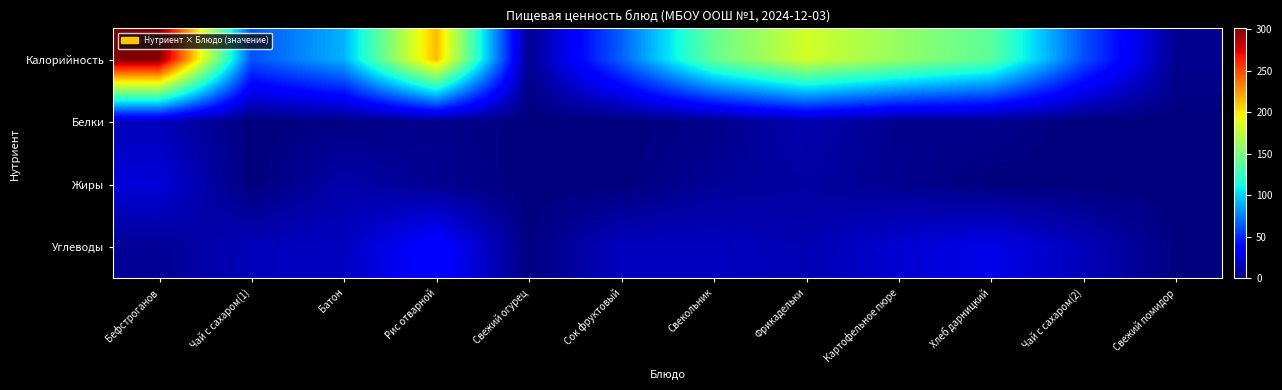

At which category is the sum across all series the highest?

Бефстроганов